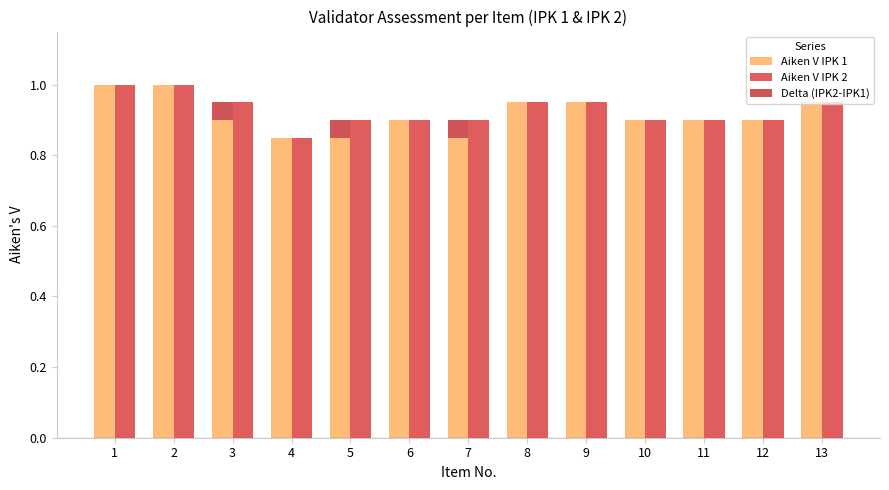

True or false: Aiken V IPK 1 has a value of 1.5 at 7.

False